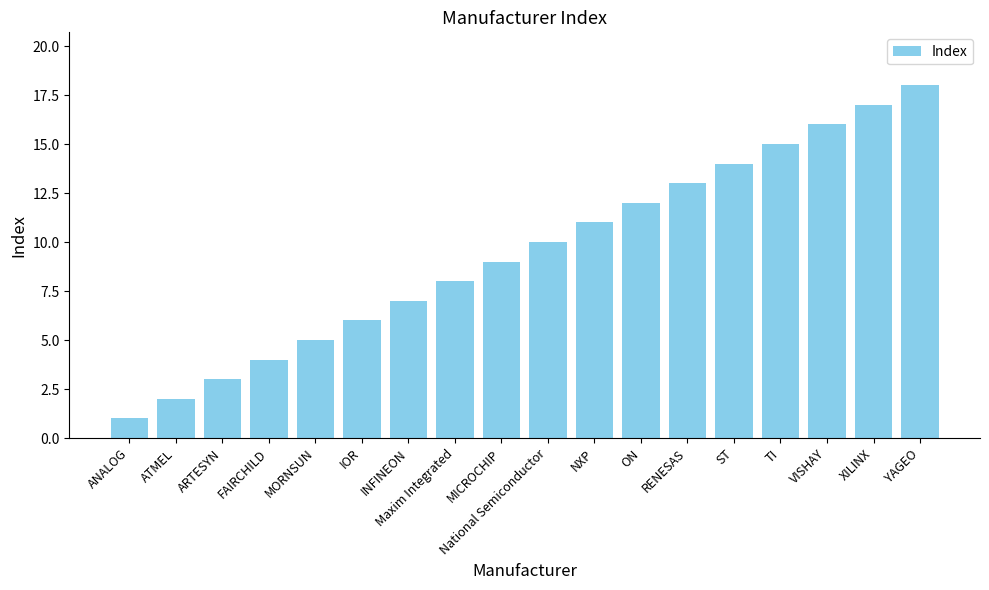

Which has a higher value, IOR or ST?

ST